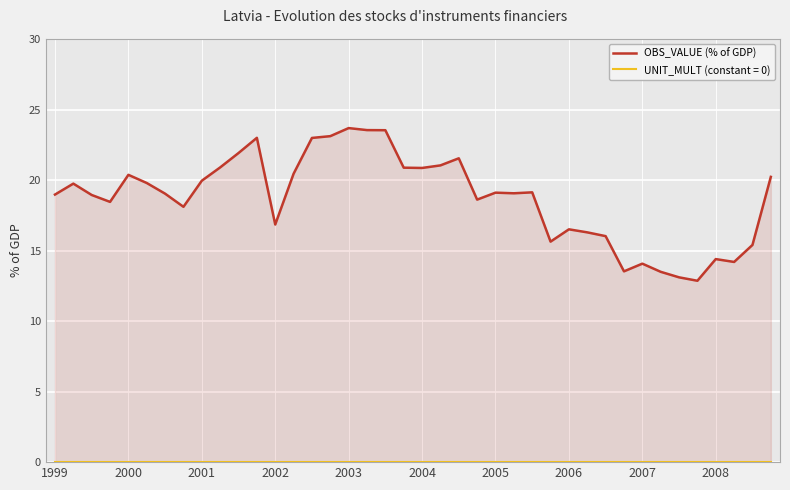

Rank the categories by value from lowest to highest.

35, 34, 33, 31, 32, 37, 36, 38, 27, 30, 29, 28, 12, 2006, 2002, 23, 2001, 1999, 2005, 25, 24, 26, 2000, 2004, 2007, 39, 2003, 13, 20, 19, 2008, 21, 22, 10, 14, 11, 15, 18, 17, 16